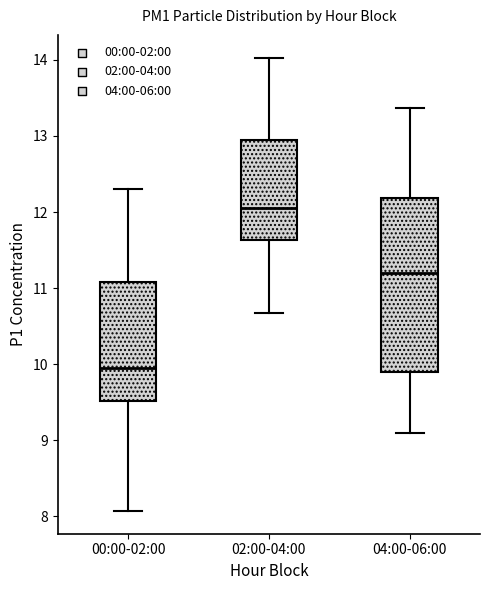

Reading left to right, read every box against the y-axis: the position of its median line, the range the box covers, and the ends of its whiskers. The values are not printed on the chart, so give them approximately, as read against the axis.

00:00-02:00: median 10.0, box 9.5 to 11.1, whiskers 8.1 to 12.3
02:00-04:00: median 12.1, box 11.6 to 12.9, whiskers 10.7 to 14.0
04:00-06:00: median 11.2, box 9.9 to 12.2, whiskers 9.1 to 13.4